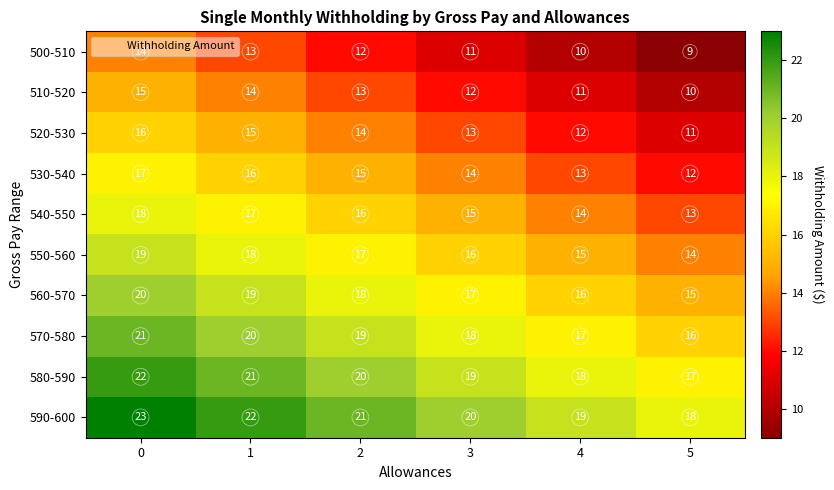

Which series has the largest total across all categories?

590-600